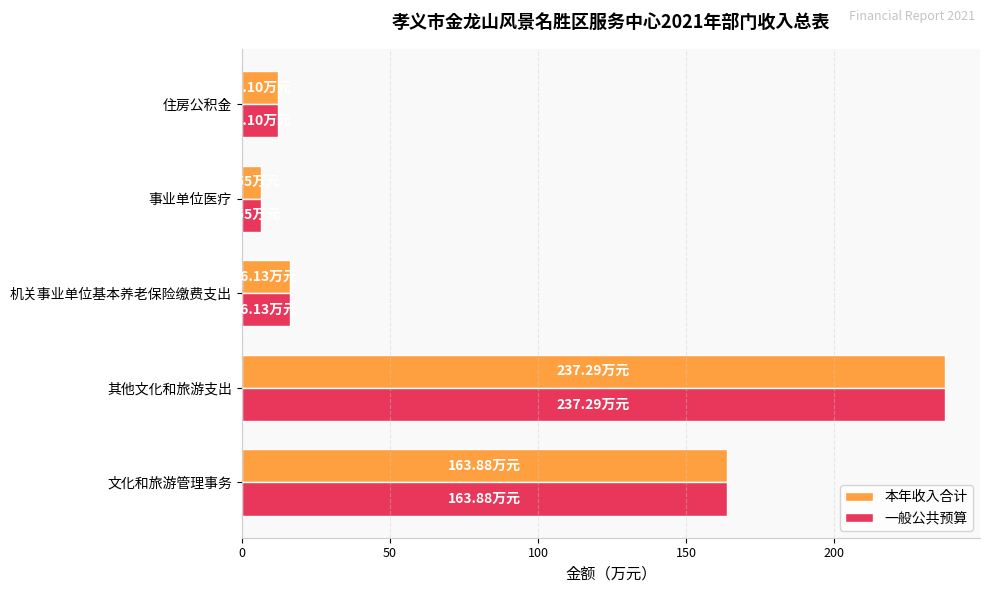

At how many categories does at least one series exceed 101?

2